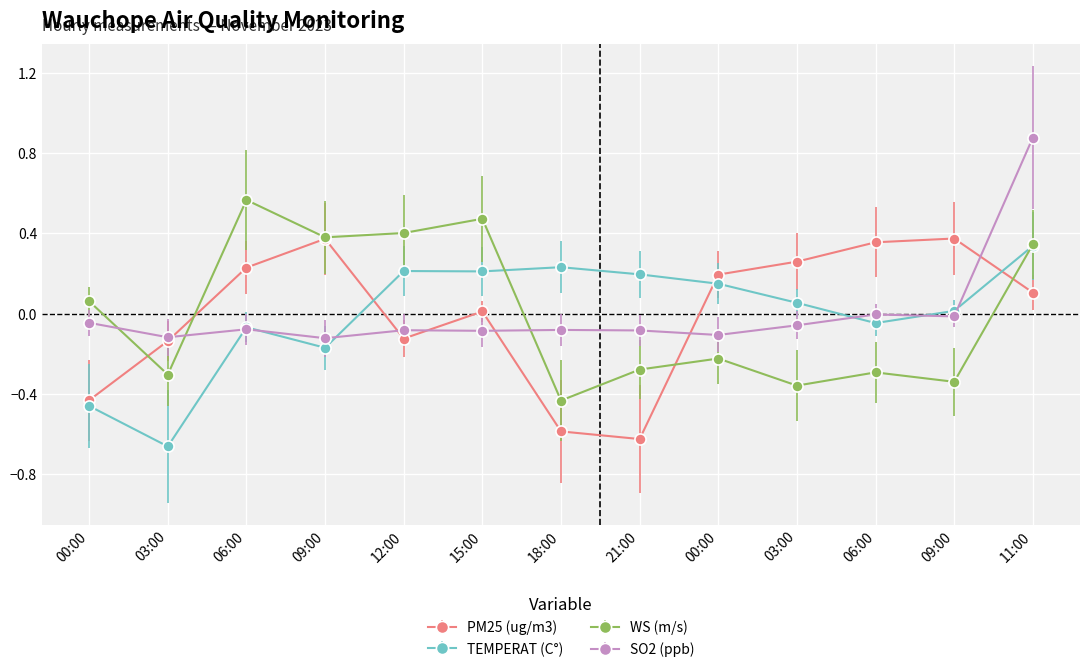

Which label corresponds to the largest value in the chart?

11:00